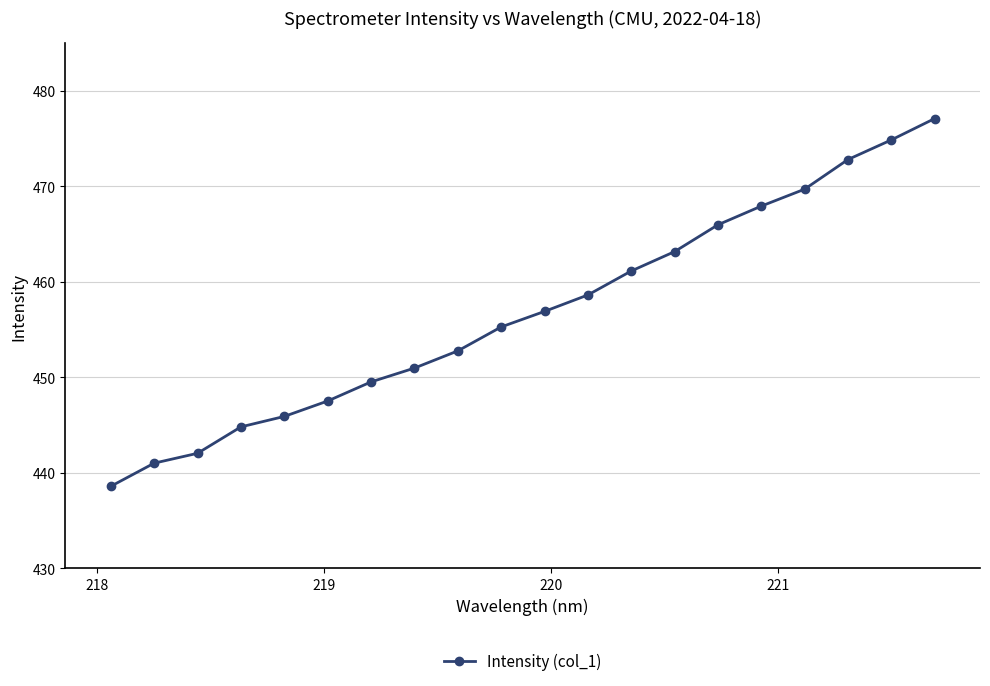

What is the average value?

456.8